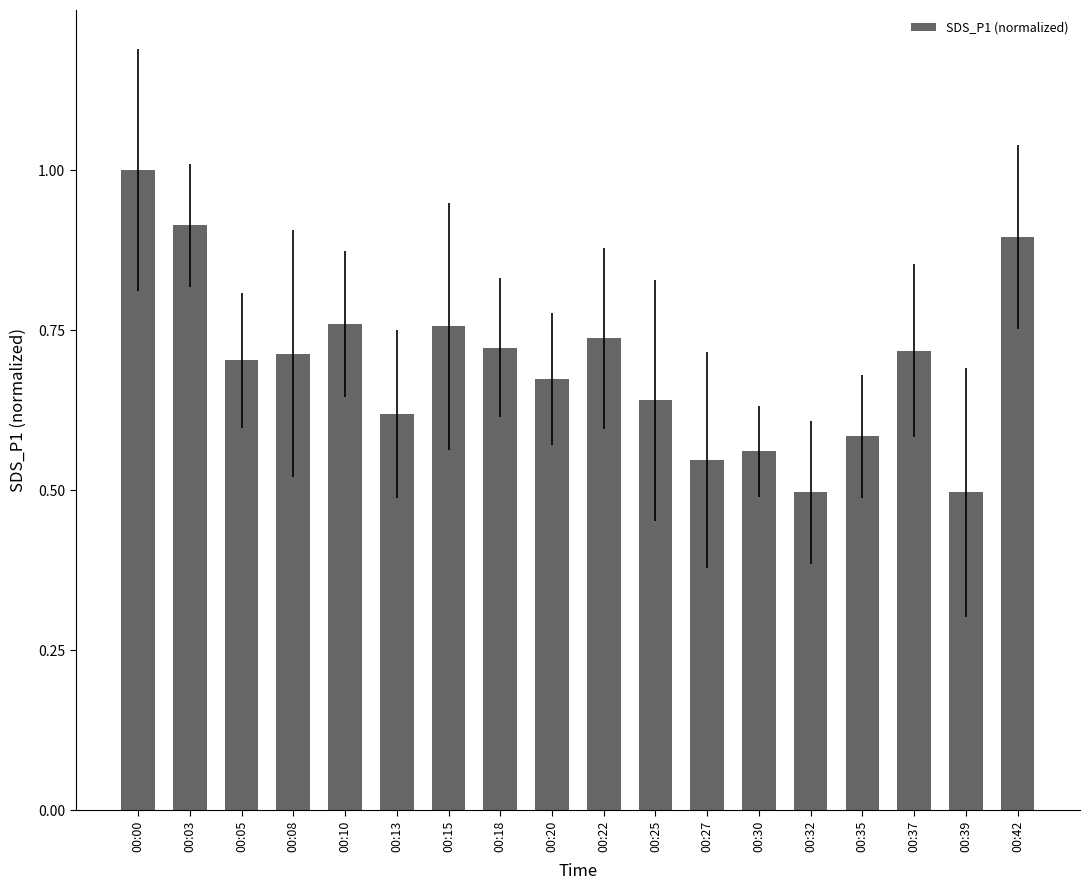

Reading right to left, what are all the values shown in this chart?

0.9	0.5	0.7	0.6	0.5	0.6	0.5	0.6	0.7	0.7	0.7	0.8	0.6	0.8	0.7	0.7	0.9	1.0